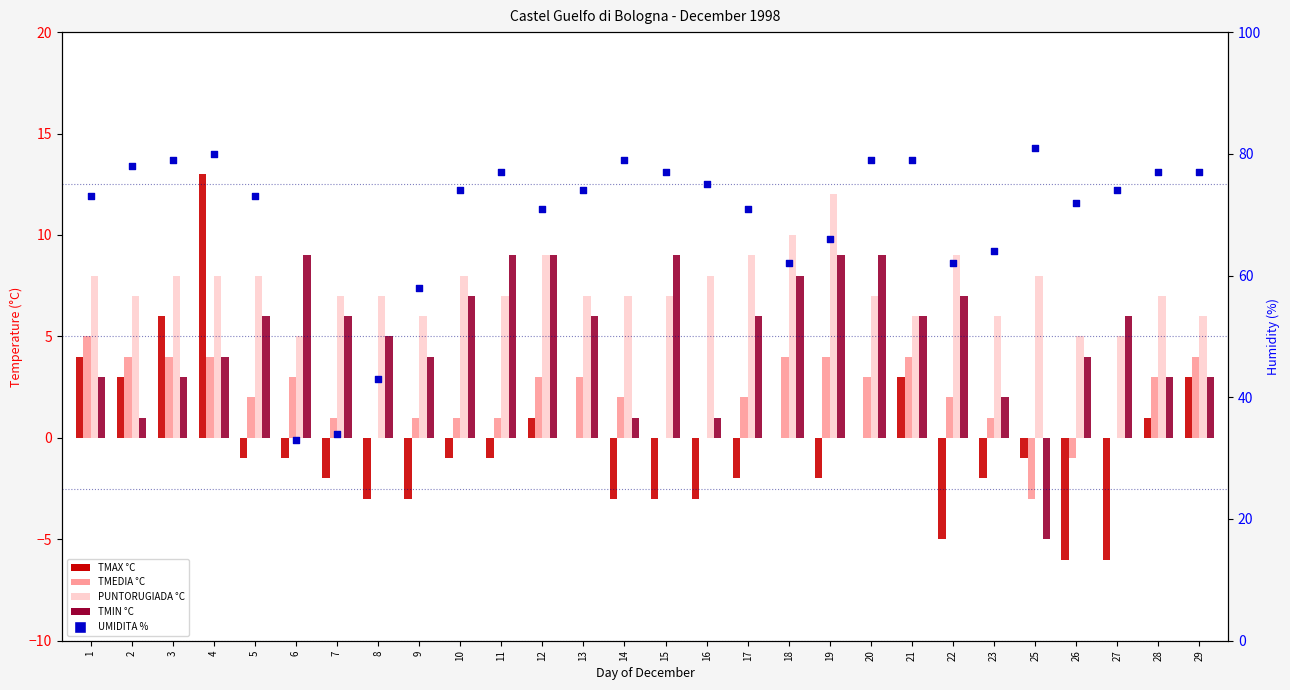

Is the value of PUNTORUGIADA °C at 13 greater than the value of TMAX °C at 12?

Yes